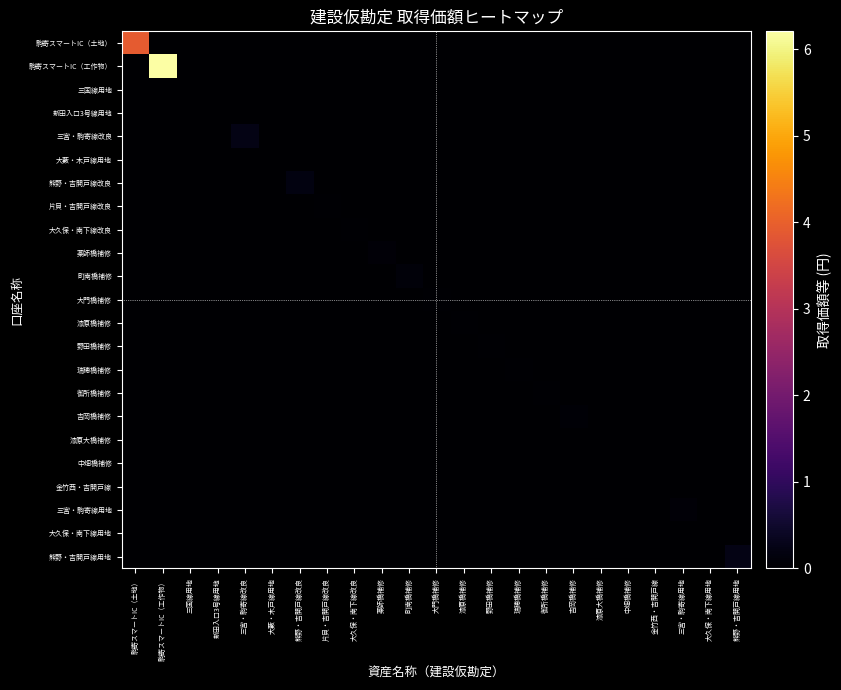

What is the difference between the highest and lowest values at 大久保・南下線改良?

4532000